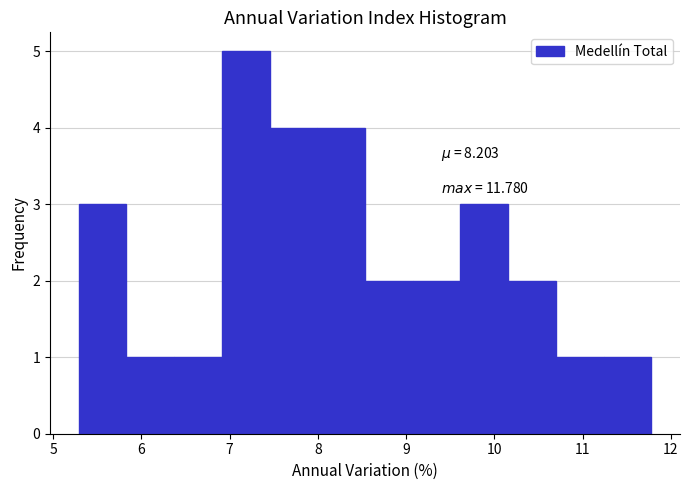

Which range on the x-axis has the tallest bar?

6.9 to 7.5